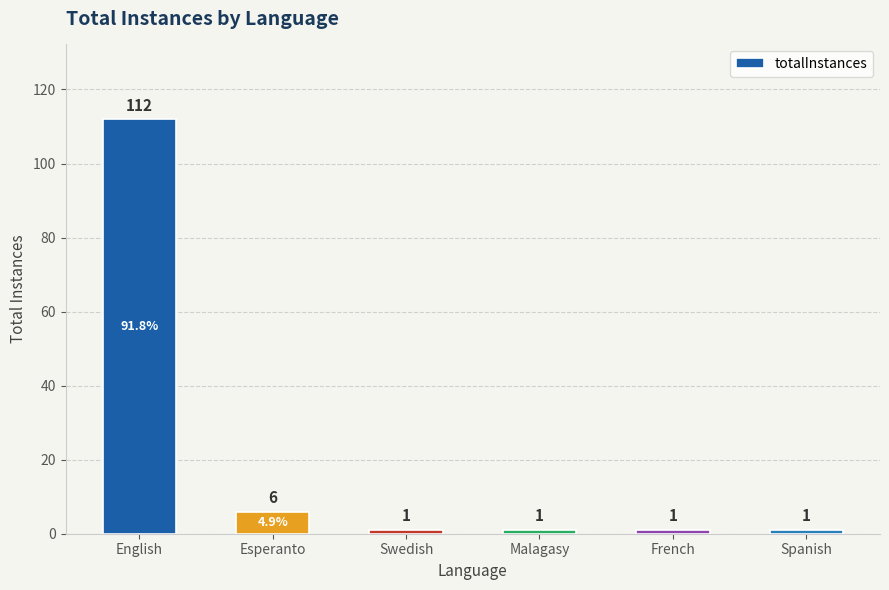

Reading left to right, extract all data points from this chart.

112	6	1	1	1	1